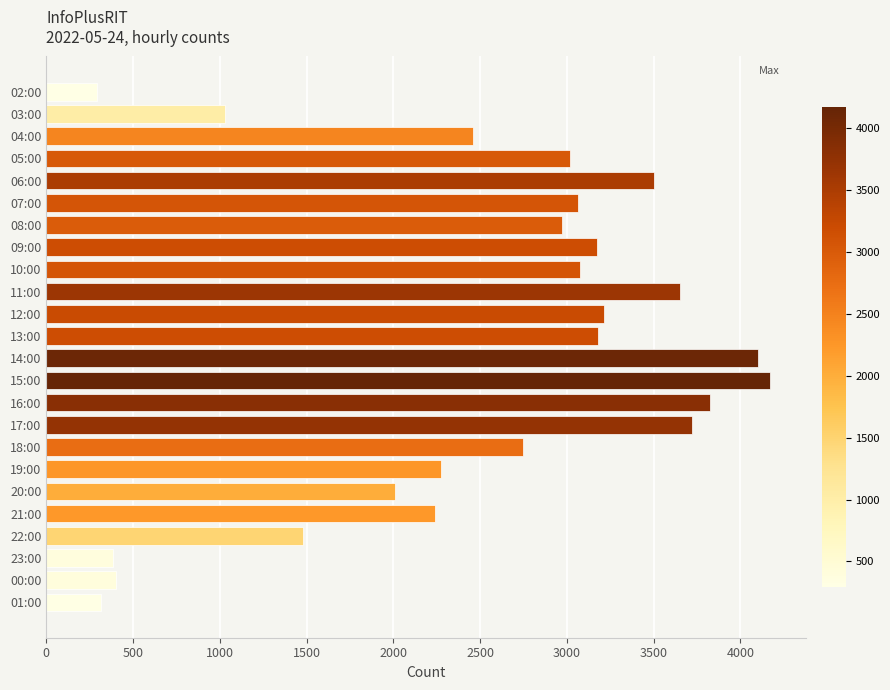

How many bars are there in total?

24